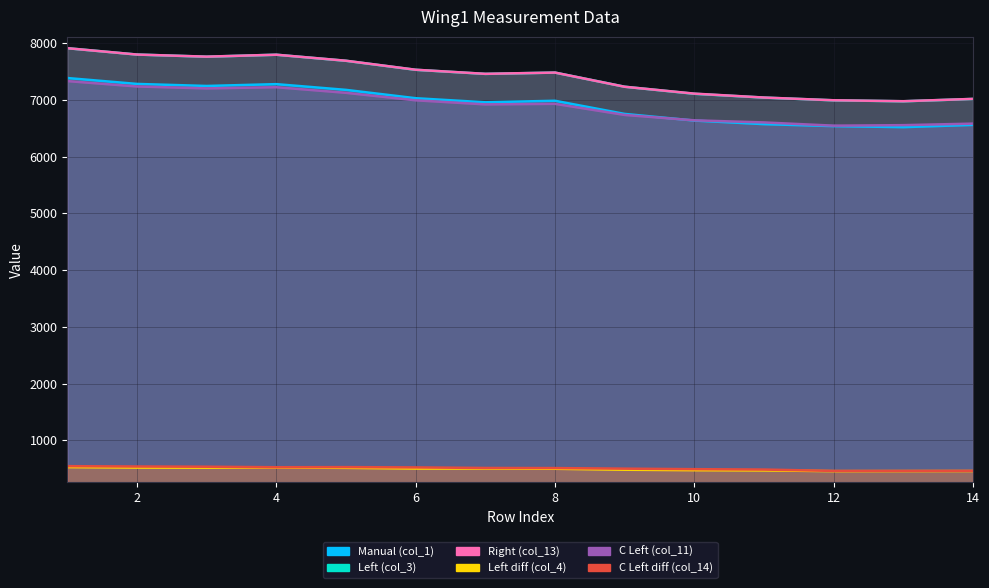

List the series in order of their peak value, highest first.

Left (col_3), Right (col_13), Manual (col_1), C Left (col_11), C Left diff (col_14), Left diff (col_4)